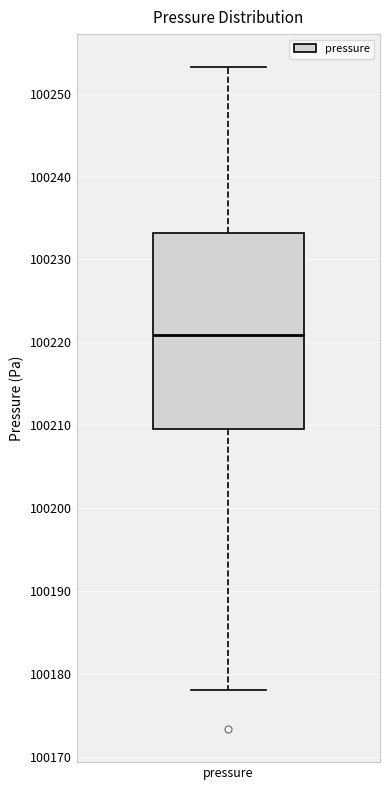

Read this box plot against the y-axis: the position of the median line, the range covered by the box, and the ends of both whiskers. The values are not printed on the chart, so give them approximately, as read against the axis.

median 100221, box 100210 to 100233, whiskers 100178 to 100253